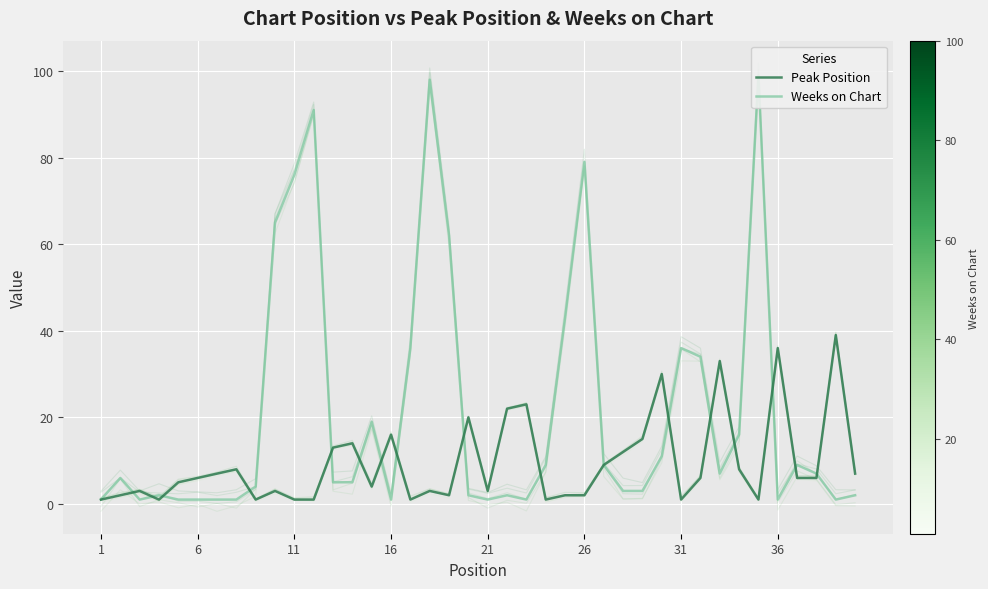

True or false: Weeks on Chart and Peak Position intersect in this chart.

True